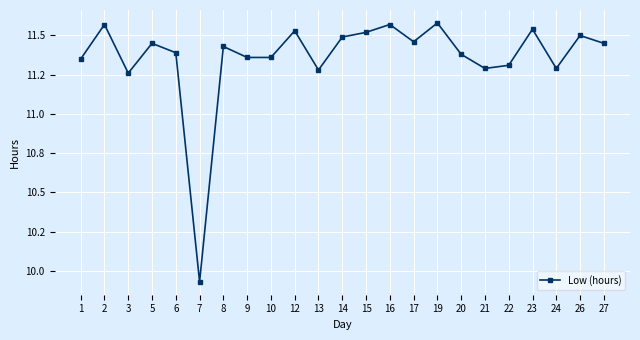

What is the minimum value shown in the chart?

9.9